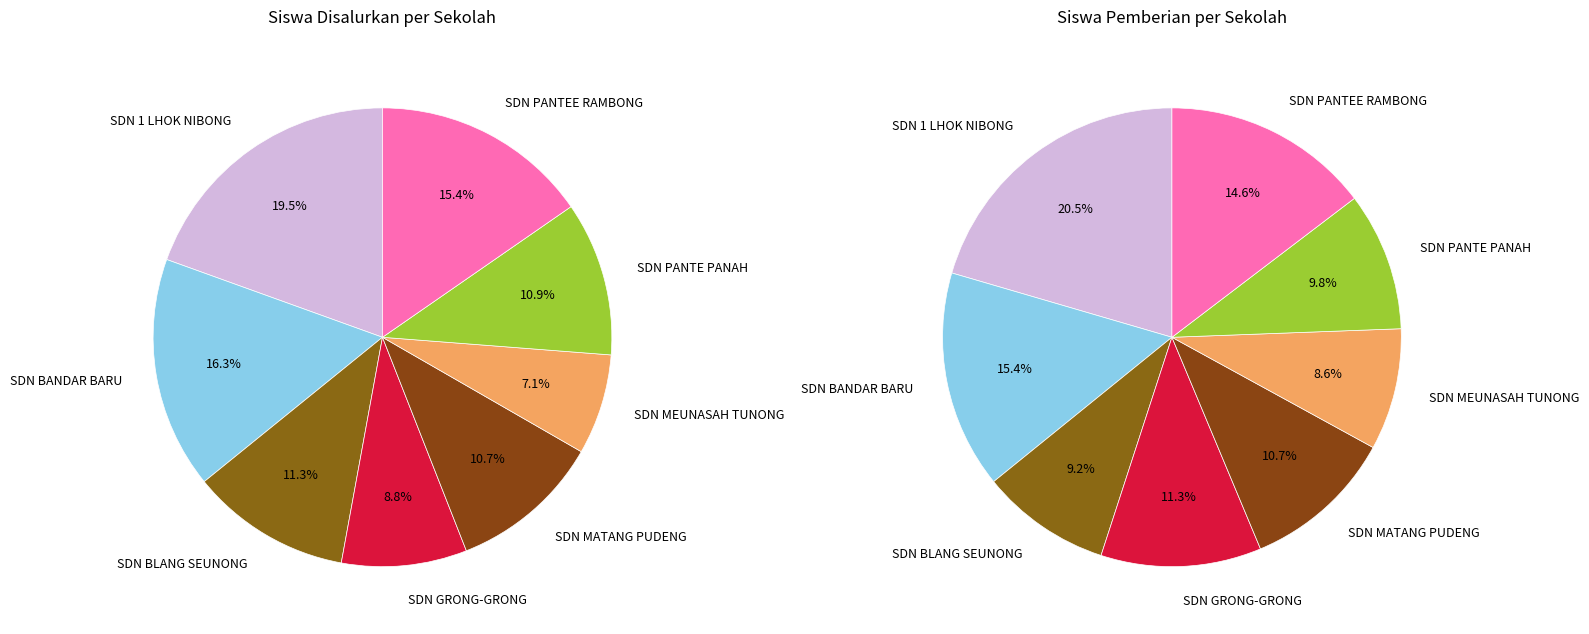

Does 5 account for over 50% of the chart?

No